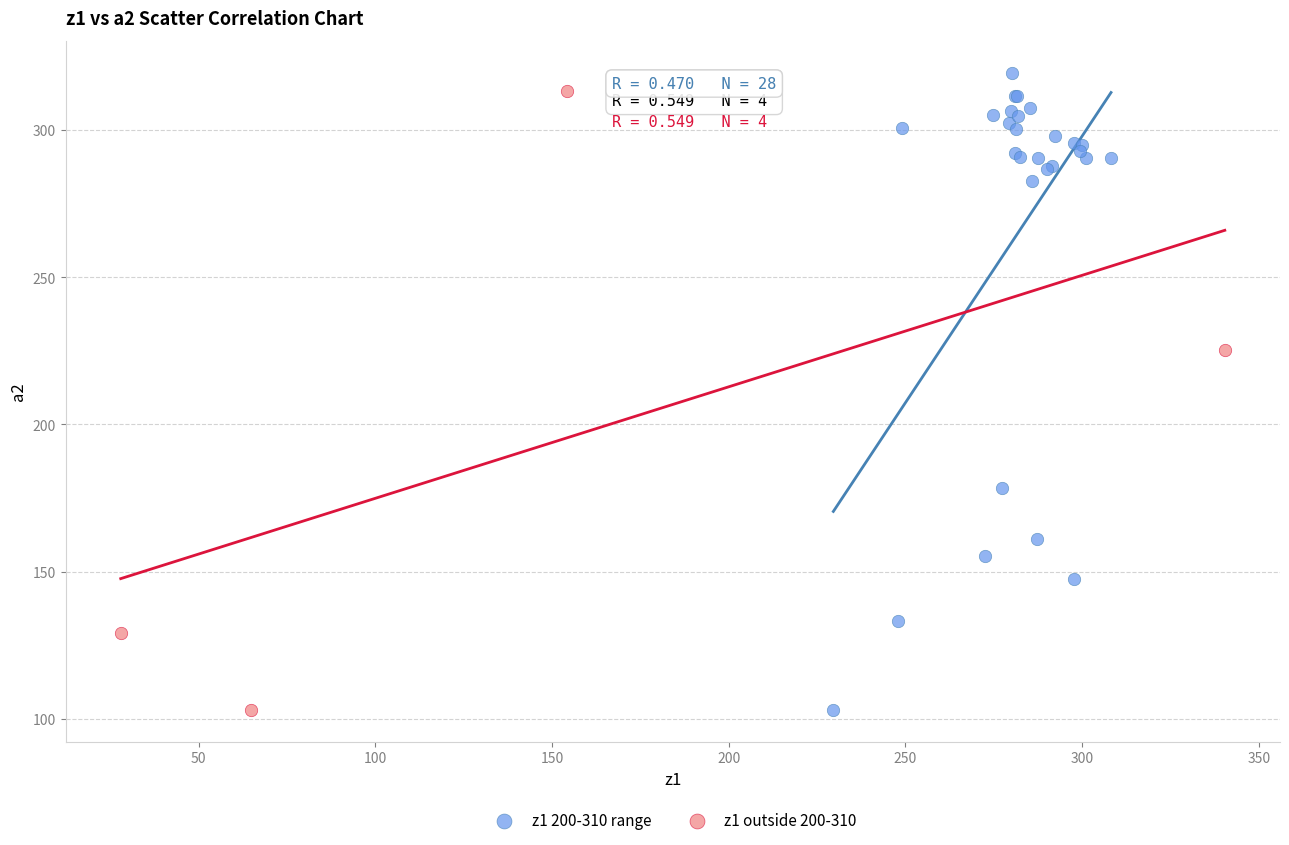

What are all the series names shown in the legend?

z1 200-310 range, z1 outside 200-310